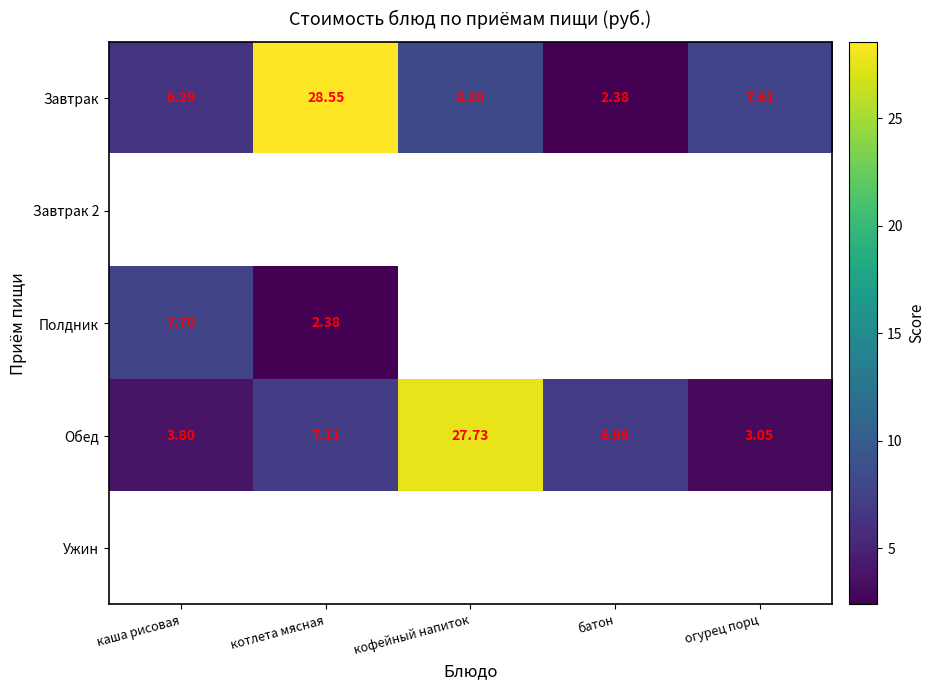

Rank the categories by Завтрак value from highest to lowest.

котлета мясная, кофейный напиток, огурец порц, каша рисовая, батон